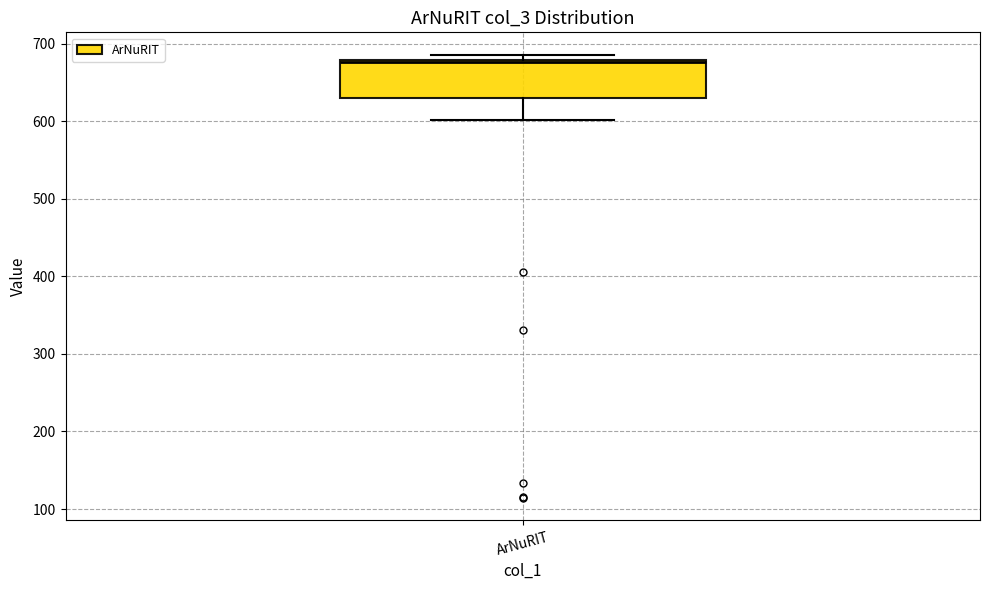

Where is the upper edge of the box for ArNuRIT on the y-axis? The values are not printed on the chart, so give them approximately, as read against the axis.

680